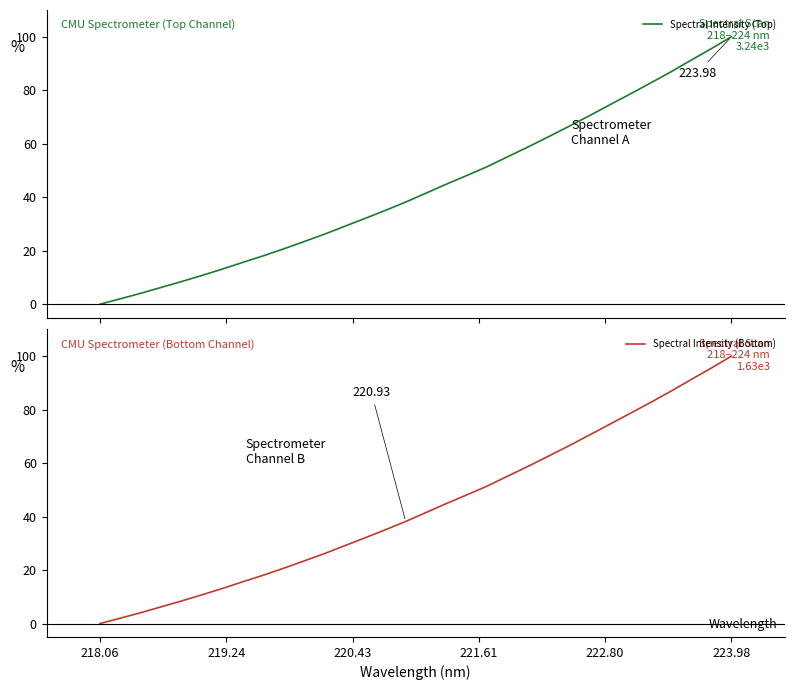

Which series has the largest total across all categories?

Spectral Intensity (Top)